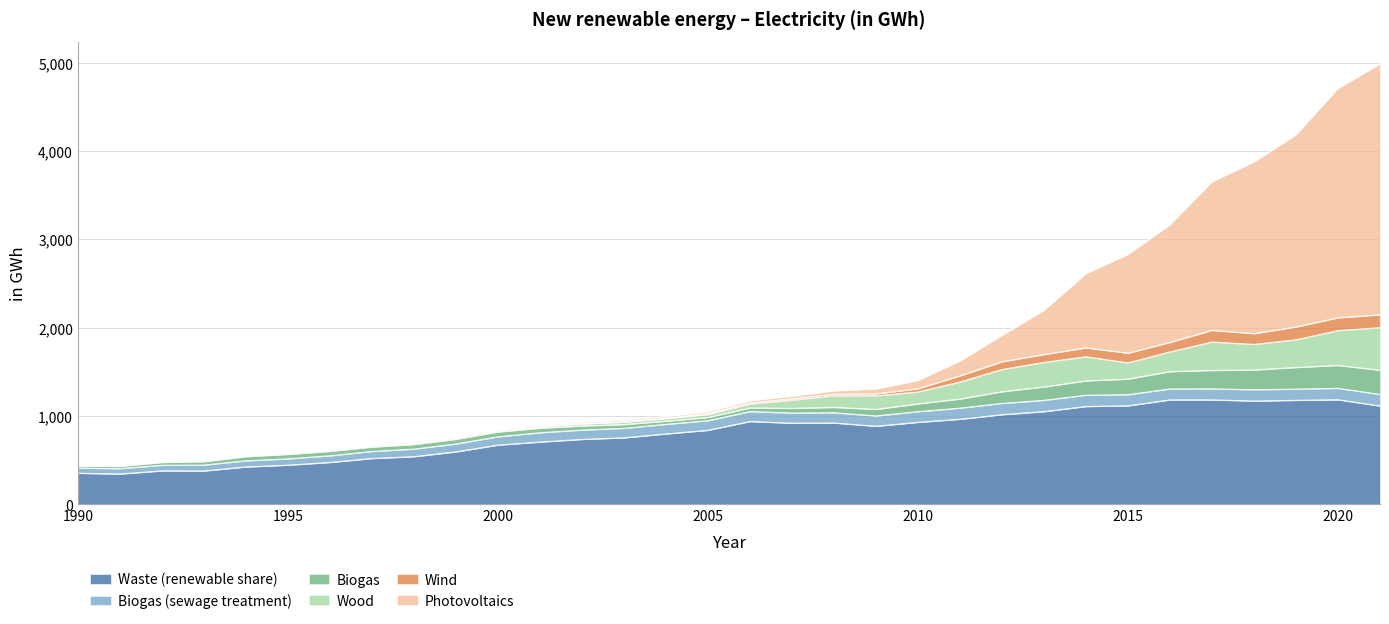

Where does the Photovoltaics series first go above 23?

2006